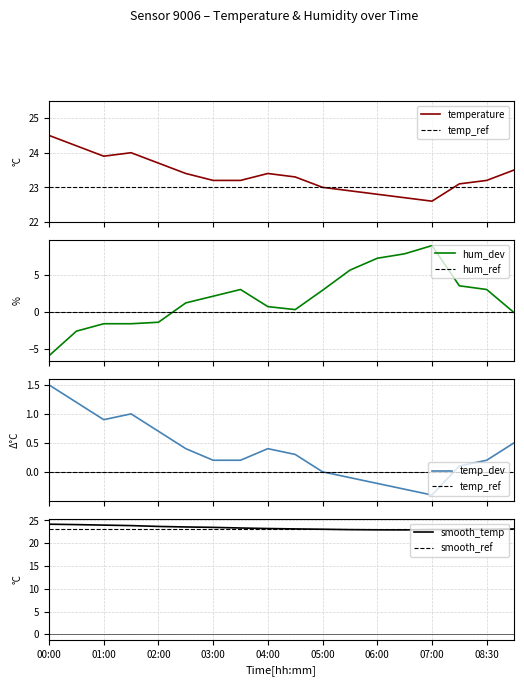

Reading left to right, transcribe all the data shown in this chart.

temperature: 24.5	24.2	23.9	24.0	23.7	23.4	23.2	23.2	23.4	23.3	23.0	22.9	22.8	22.7	22.6	23.1	23.2	23.5
humidity: -5.9	-2.6	-1.6	-1.6	-1.4	1.2	2.1	3.0	0.7	0.3	2.9	5.6	7.2	7.8	8.9	3.5	3.0	-0.1